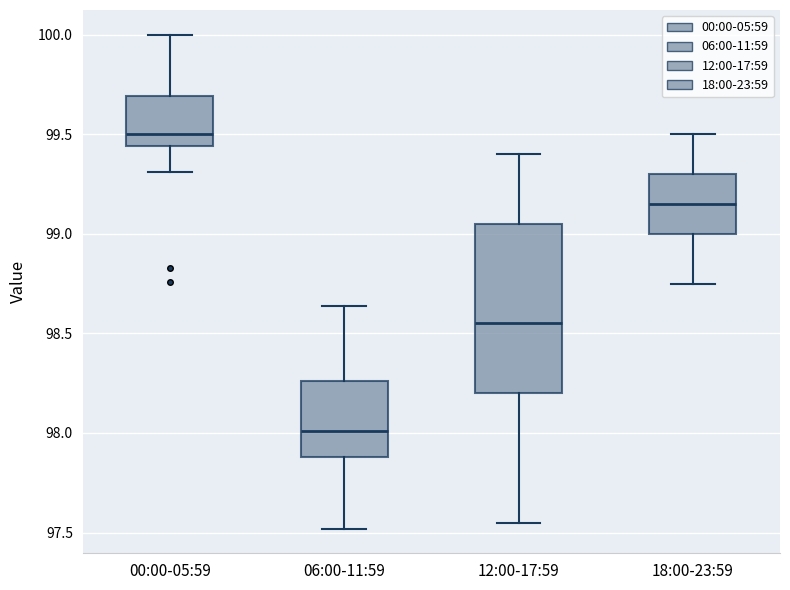

Where does the lower whisker of the box for 06:00-11:59 end on the y-axis? The values are not printed on the chart, so give them approximately, as read against the axis.

97.50